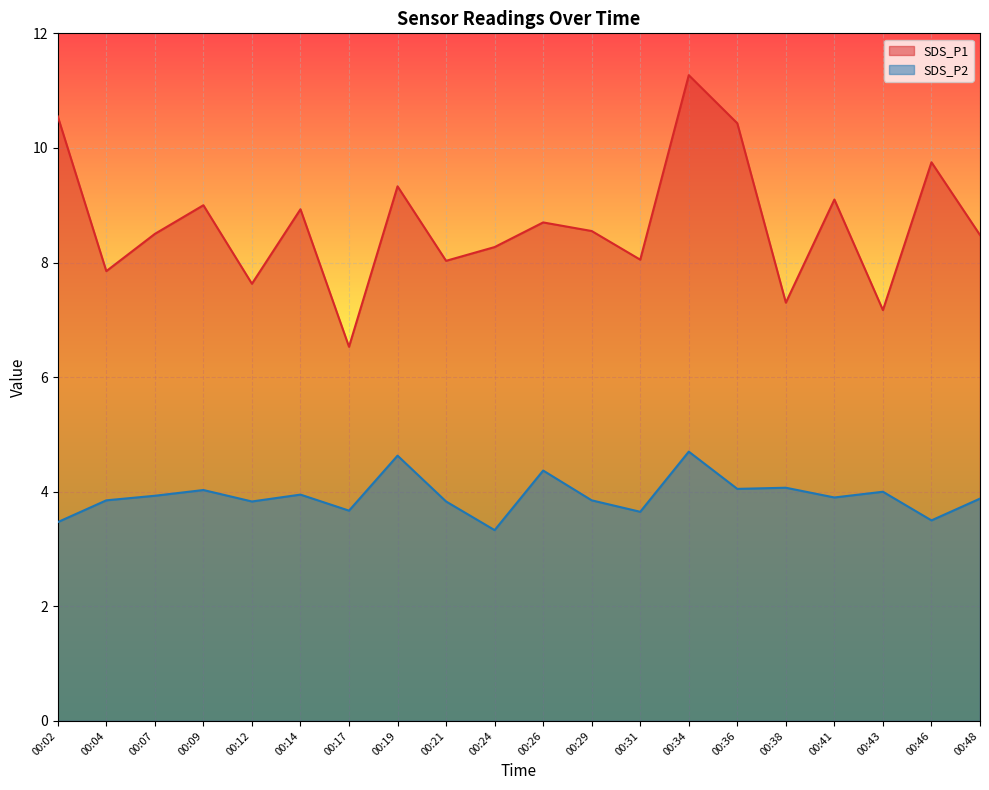

The value of SDS_P2 at 00:12 is 3.8. True or false?

True